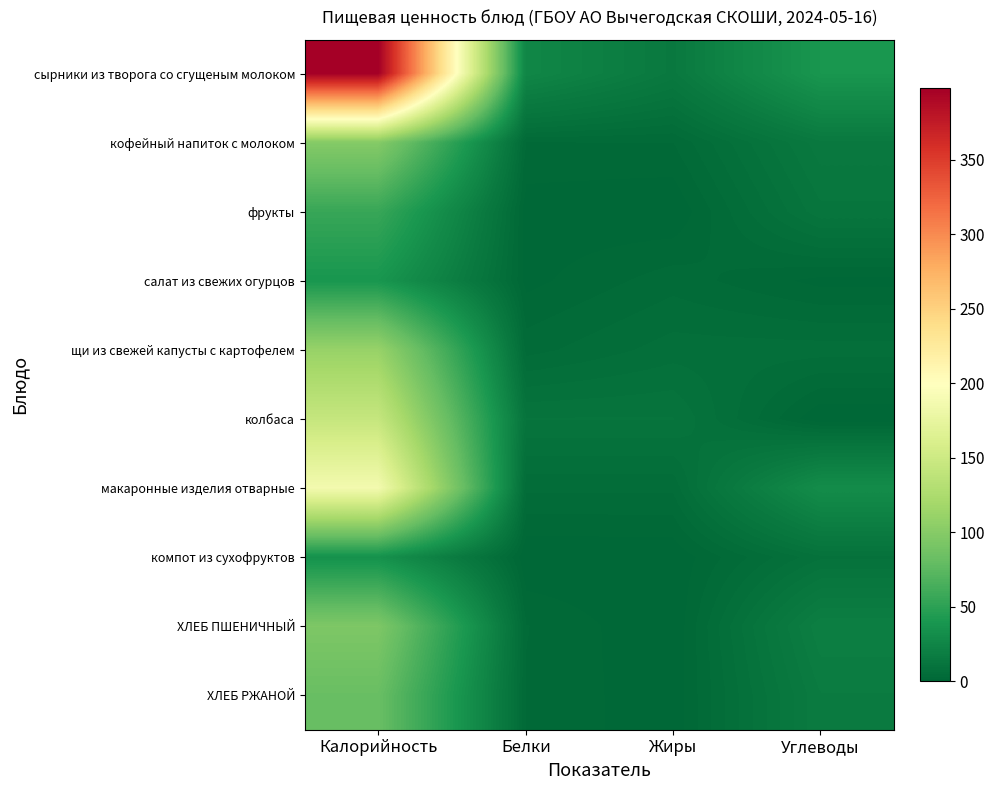

At how many categories does at least one series exceed 84?

1